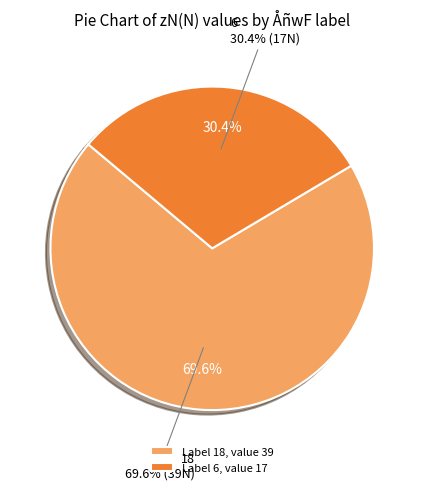

Rank the categories by value from lowest to highest.

6, 18